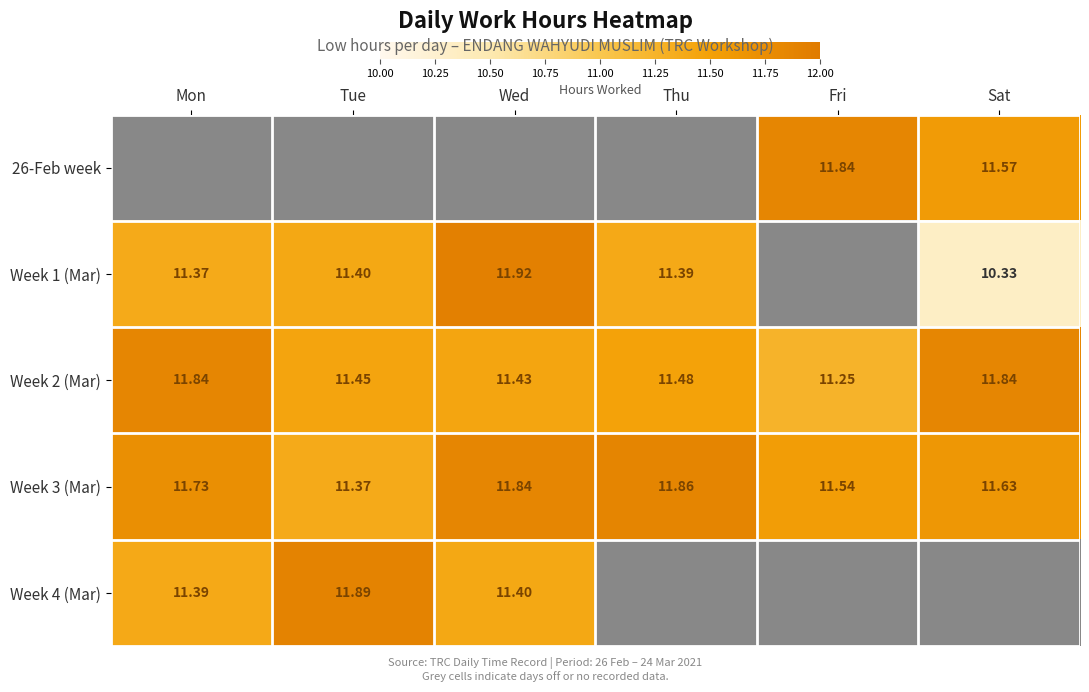

Is the value of Week 2 (Mar) at Sat greater than the value of Week 1 (Mar) at Tue?

Yes